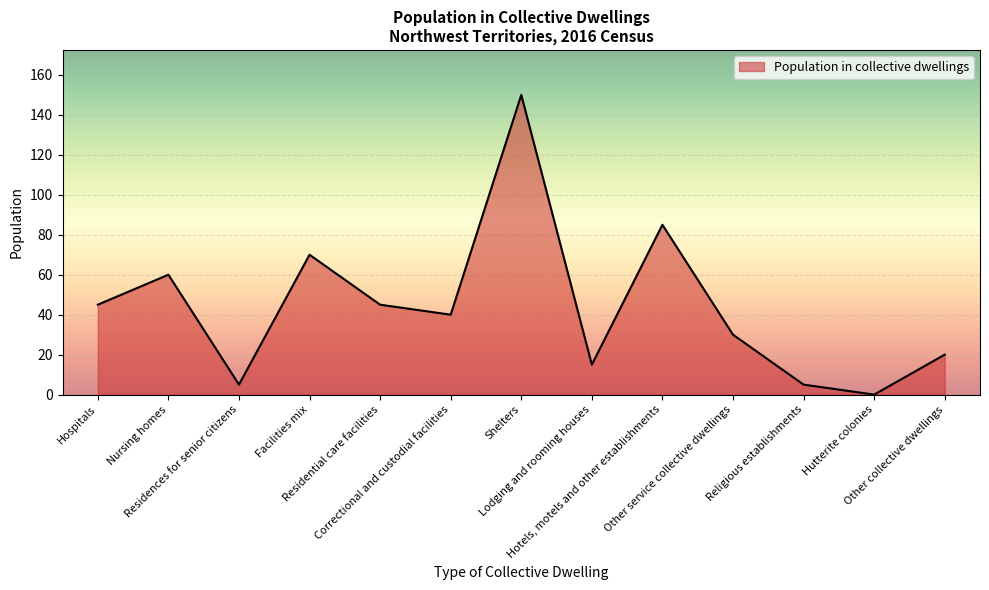

What is the maximum value shown in the chart?

150